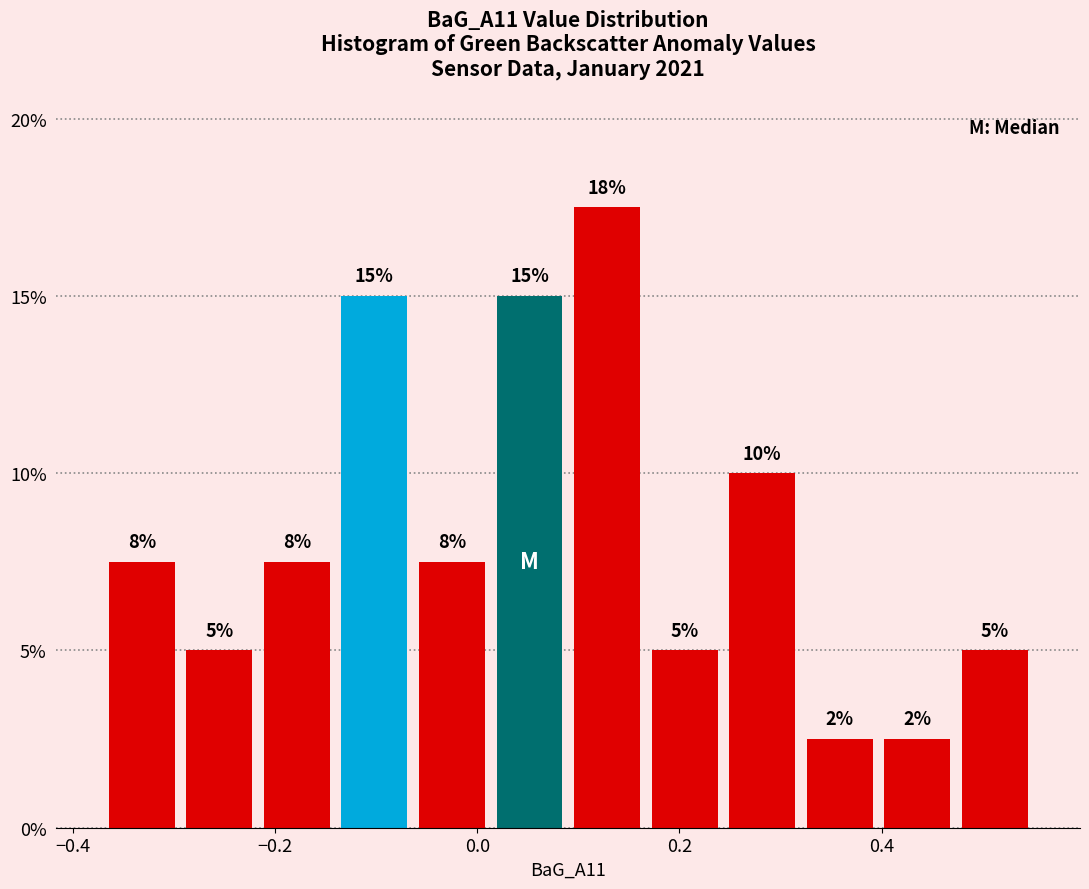

Read against the x-axis, roughly where is the centre of the tallest bar?

0.12